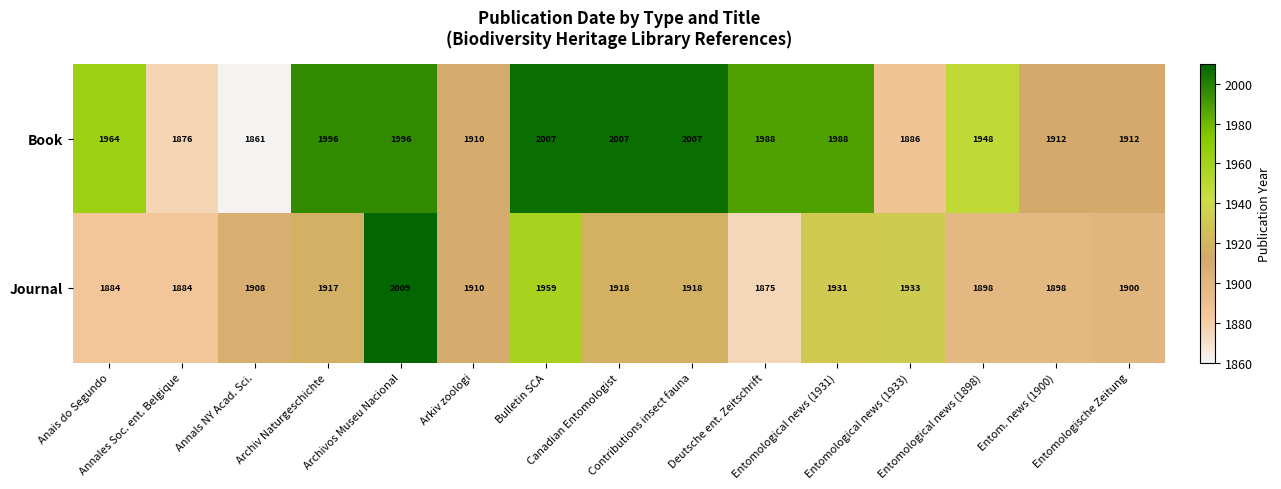

How many categories are shown in the chart?

15